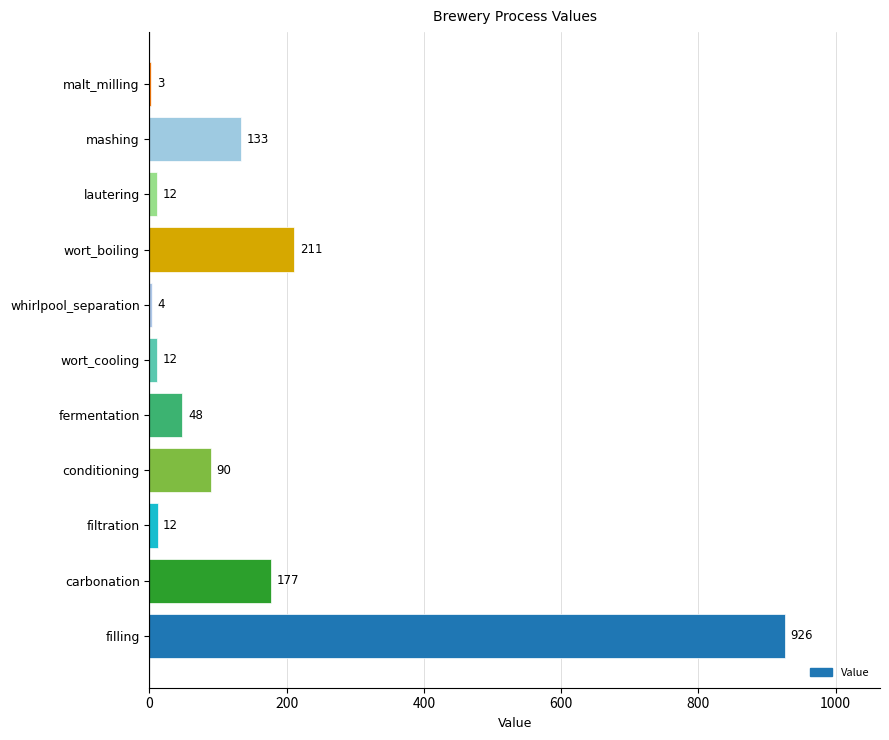

Are the bars grouped side by side (vs. stacked)?

No